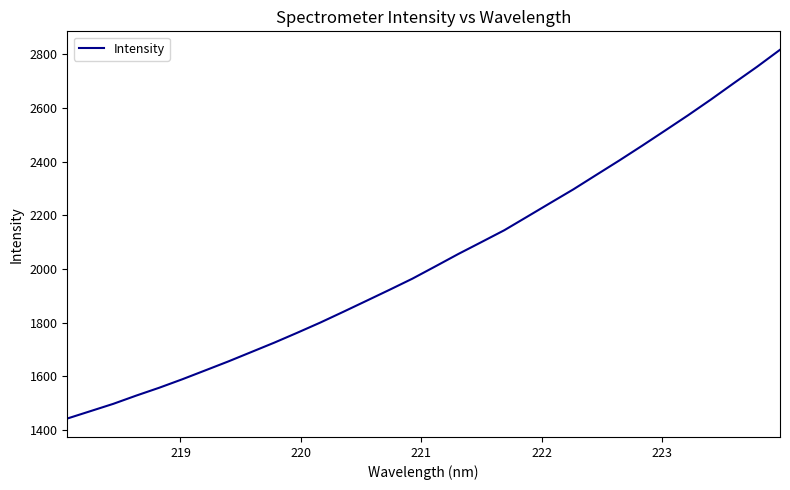

What is the greatest value displayed?

2817.6